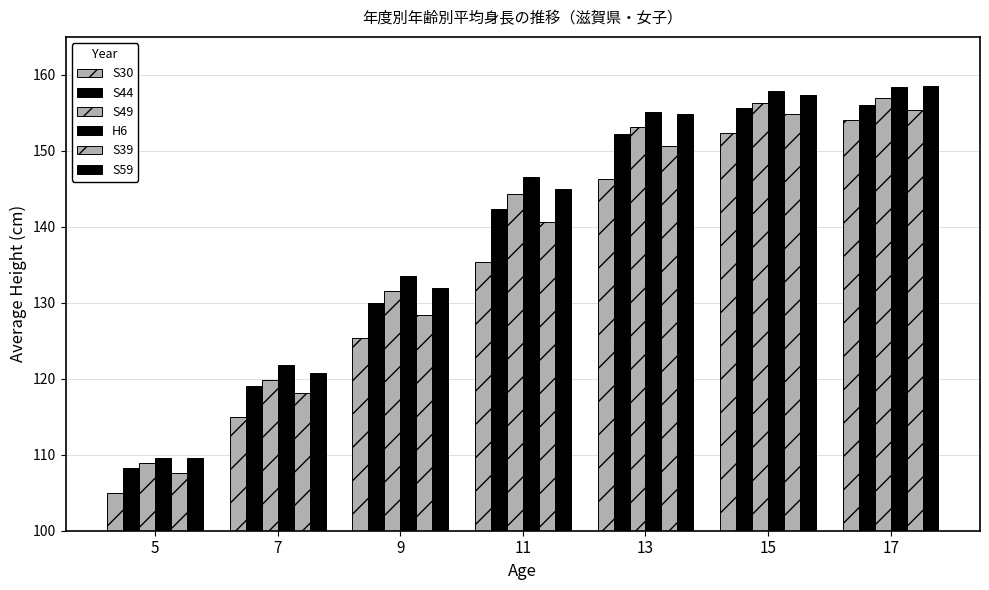

How many values in the S44 series exceed 142?

4